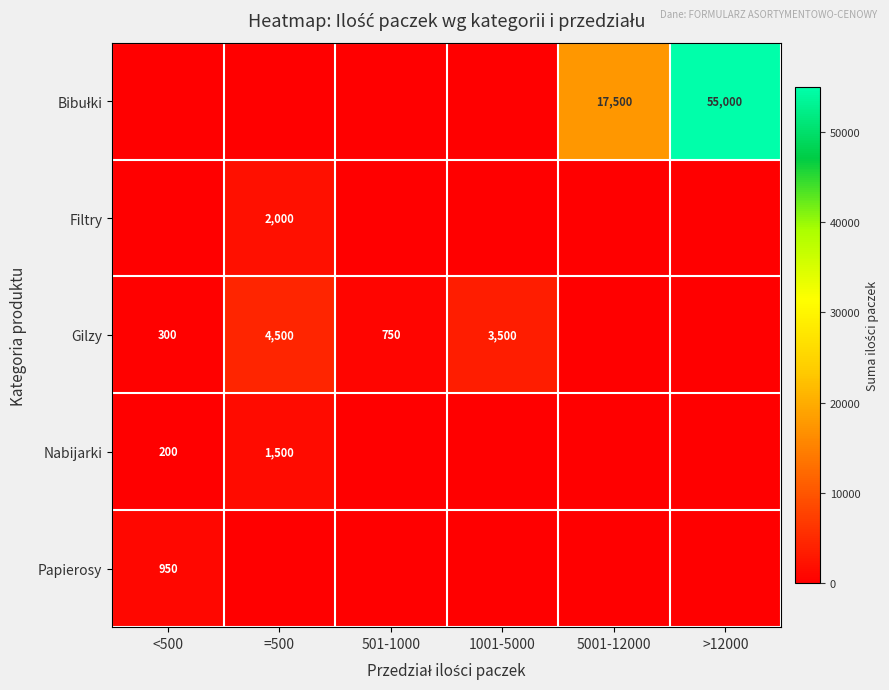

Which category has the lowest value across all series?

<500